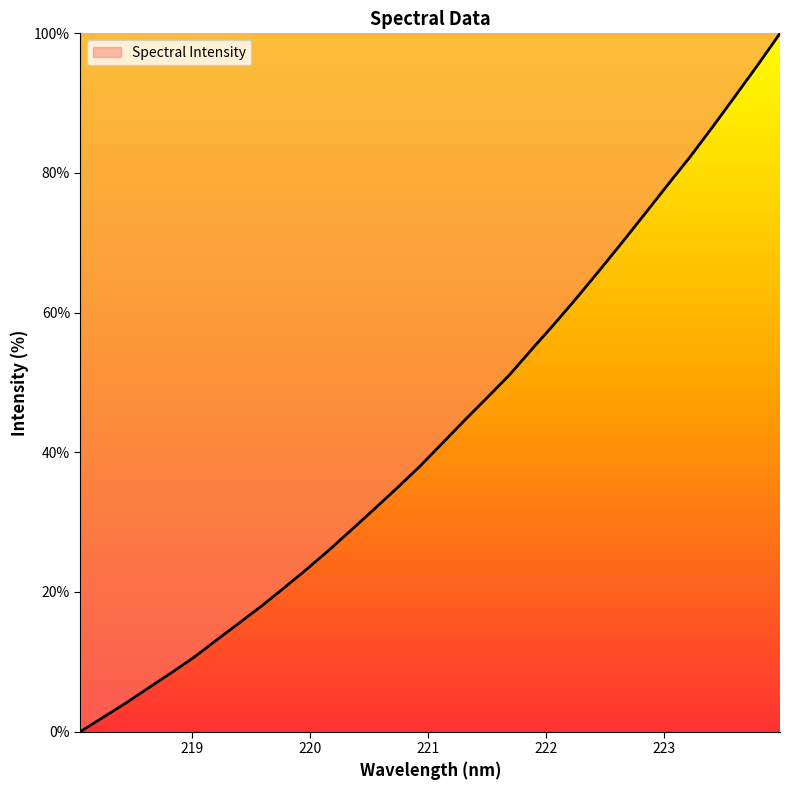

What is the difference between the maximum and minimum values?

100.0